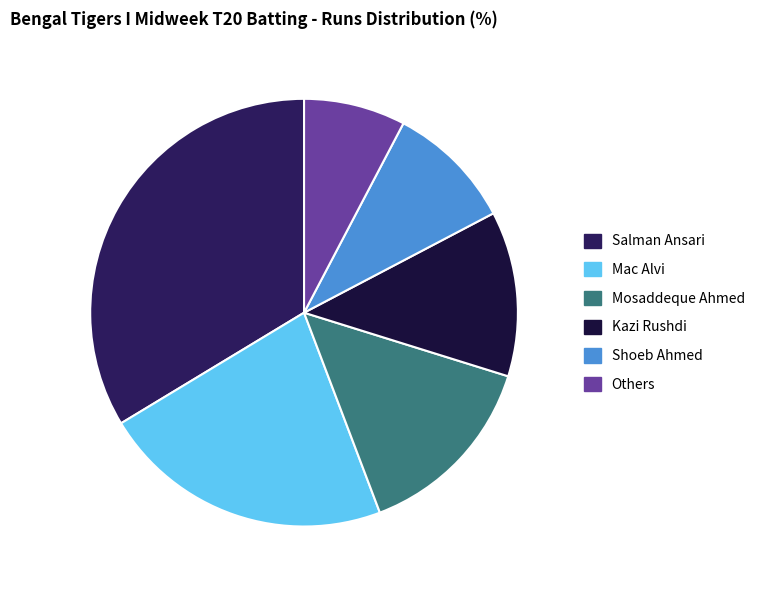

How many segments does this pie chart have?

6